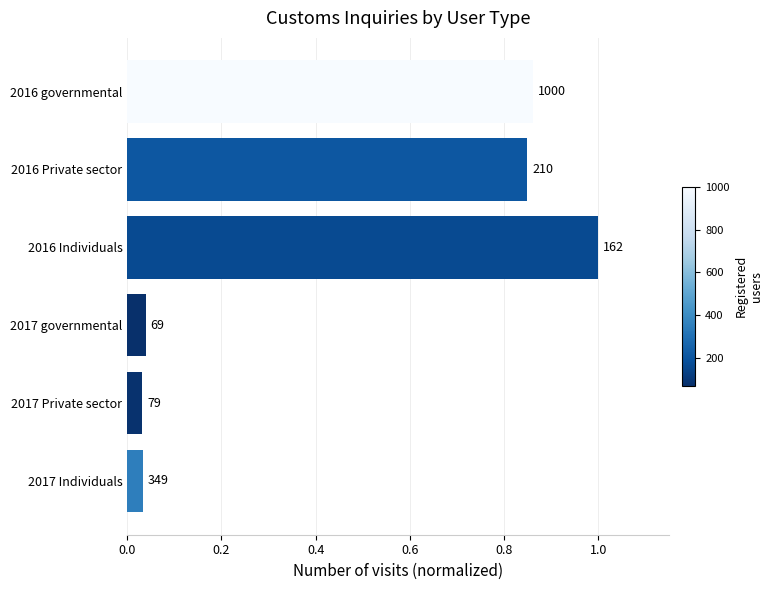

Are the bars horizontal?

Yes